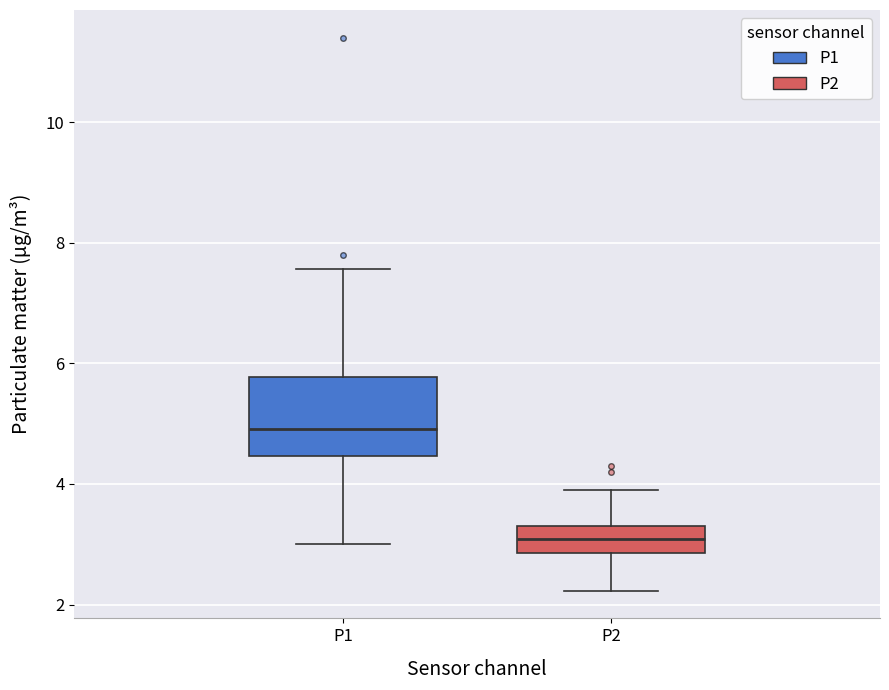

Reading left to right, read every box against the y-axis: the position of its median line, the range the box covers, and the ends of its whiskers. The values are not printed on the chart, so give them approximately, as read against the axis.

P1: median 5.0, box 4.4 to 5.8, whiskers 3.0 to 7.6
P2: median 3.0, box 2.8 to 3.4, whiskers 2.2 to 4.0